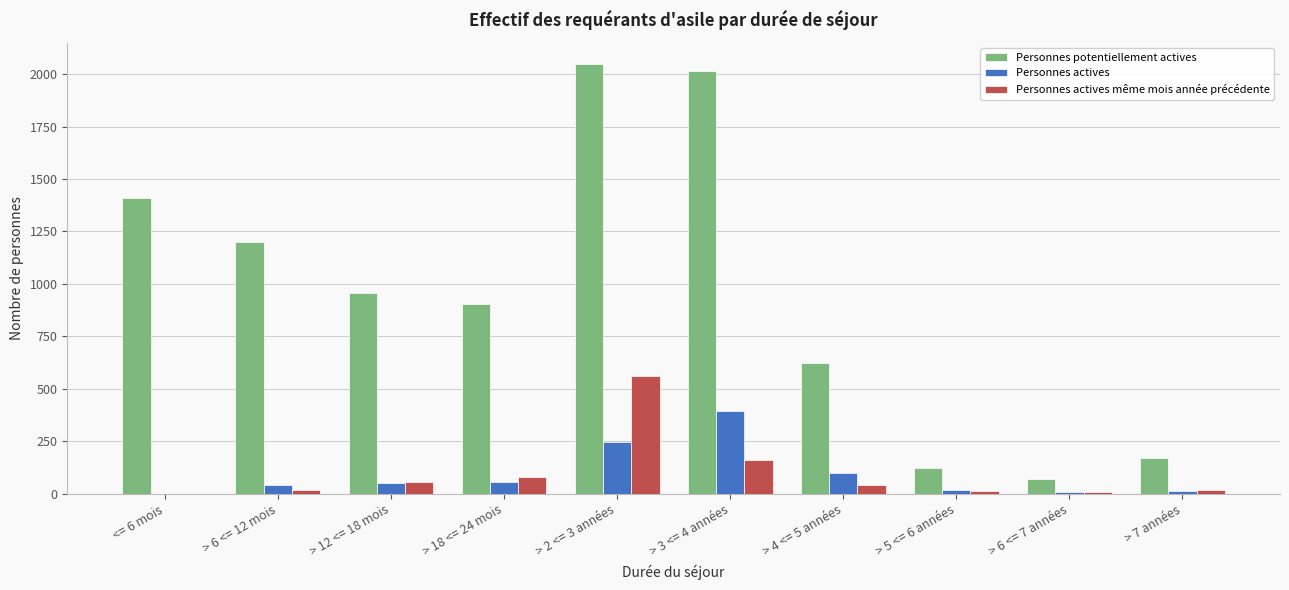

The value of Personnes potentiellement actives at > 6 <= 12 mois is 1199. True or false?

True